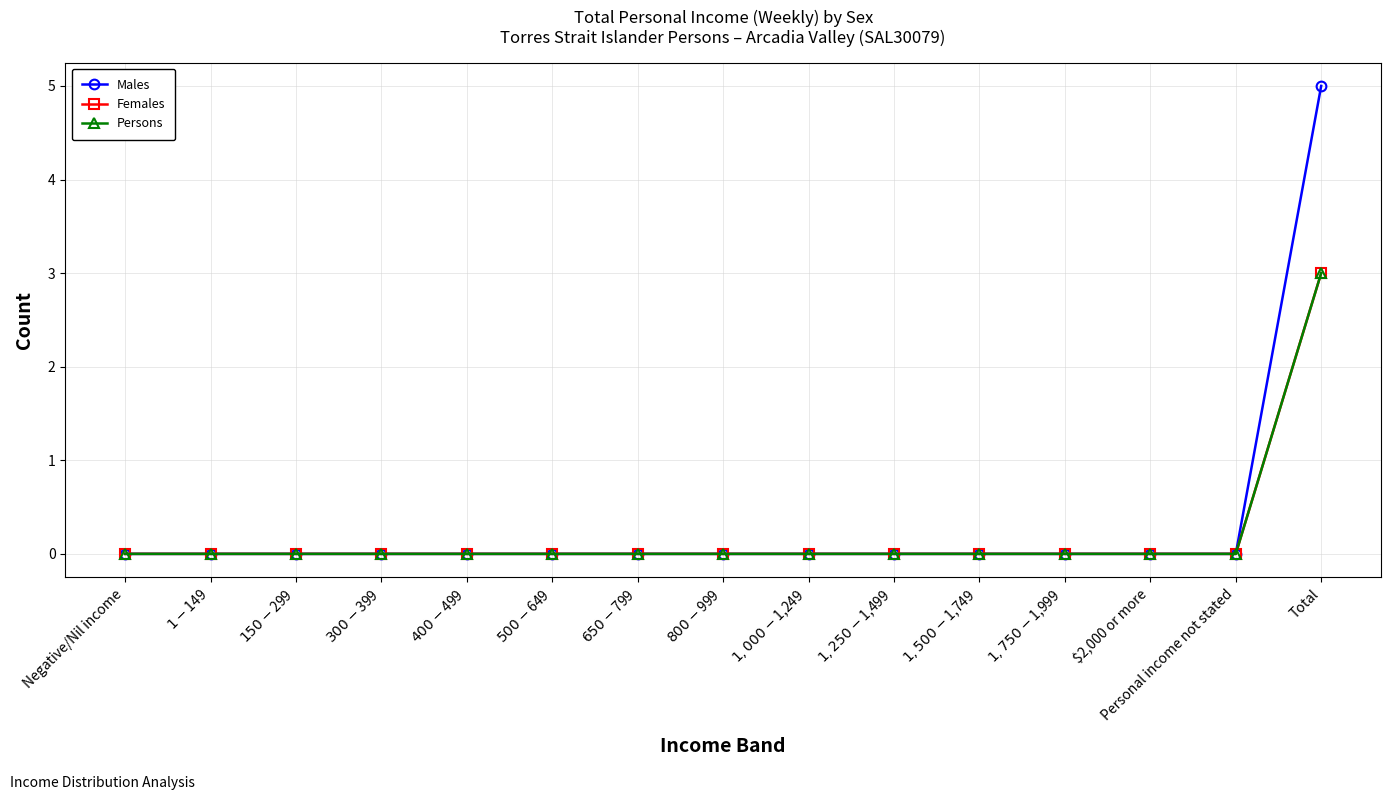

What is the label of the 14th point from the right?

$1-$149